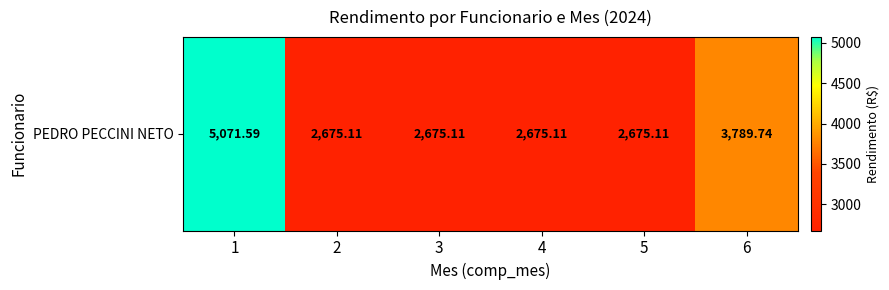

Rank the categories by value from highest to lowest.

1, 6, 2, 3, 4, 5